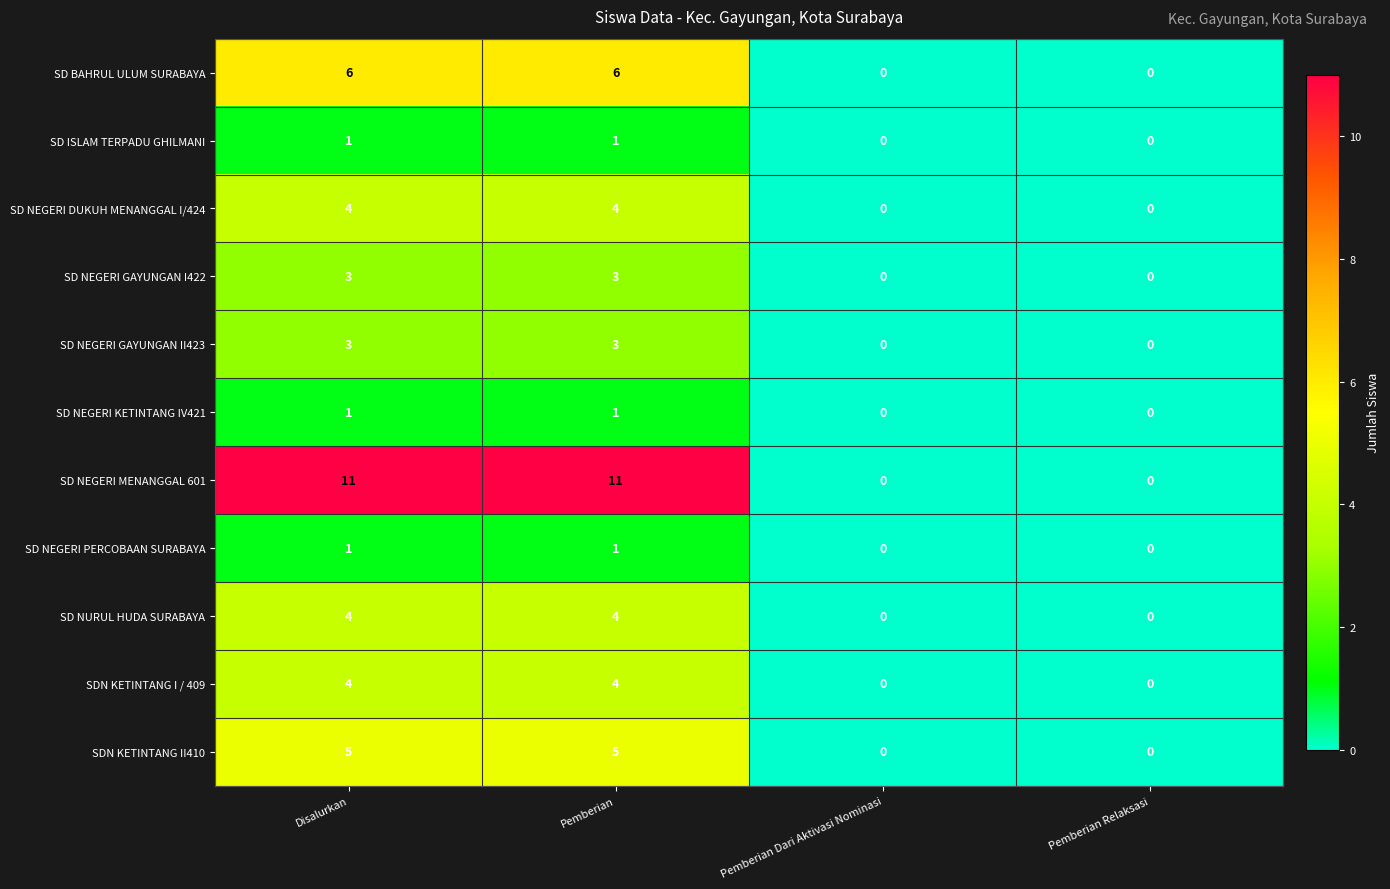

How many SD NEGERI MENANGGAL 601 values are between 0 and 11?

4